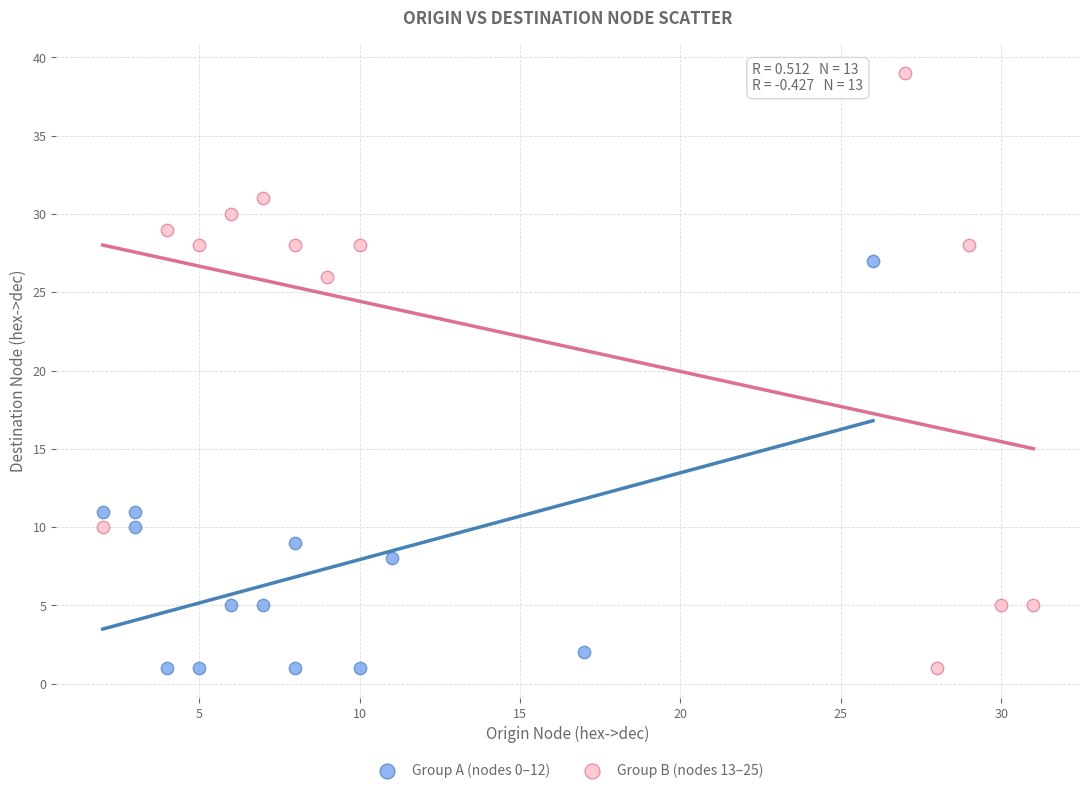

What are all the series names shown in the legend?

Group A (nodes 0–12), Group B (nodes 13–25)